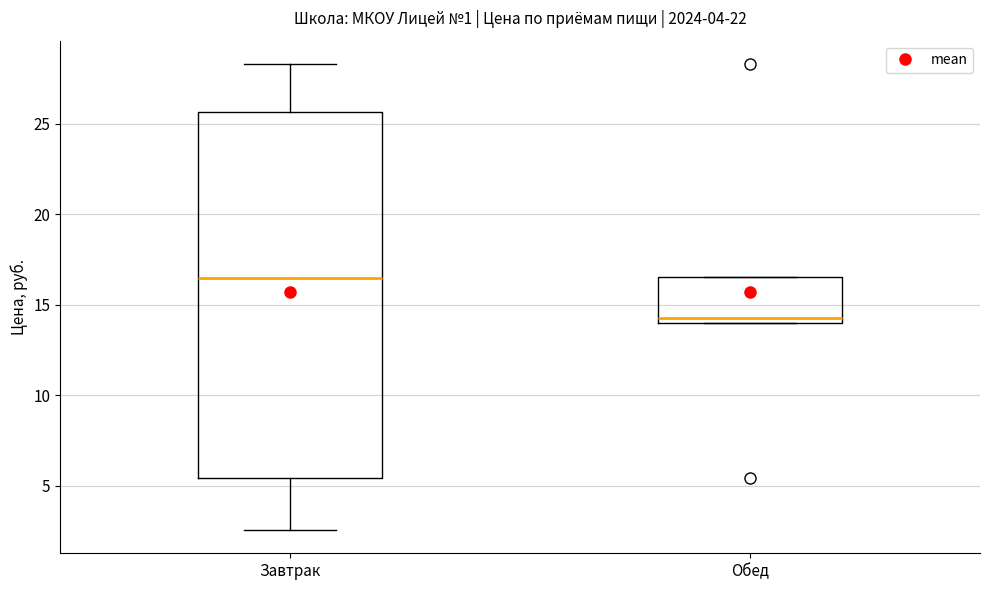

Reading left to right, read every box against the y-axis: the position of its median line, the range the box covers, and the ends of its whiskers. The values are not printed on the chart, so give them approximately, as read against the axis.

Завтрак: median 16.5, box 5.5 to 25.5, whiskers 2.5 to 28.5
Обед: median 14.5, box 14.0 to 16.5, whiskers 14.0 to 16.5